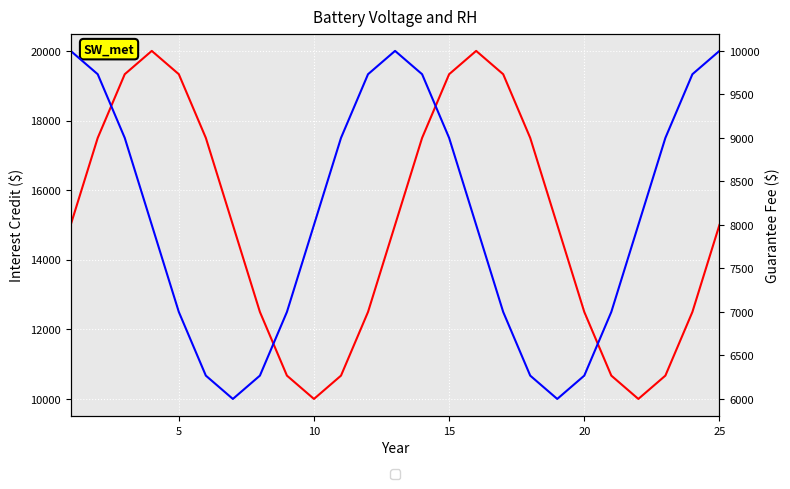

True or false: Guarantee Fee and Interest Credit cross at least once.

False